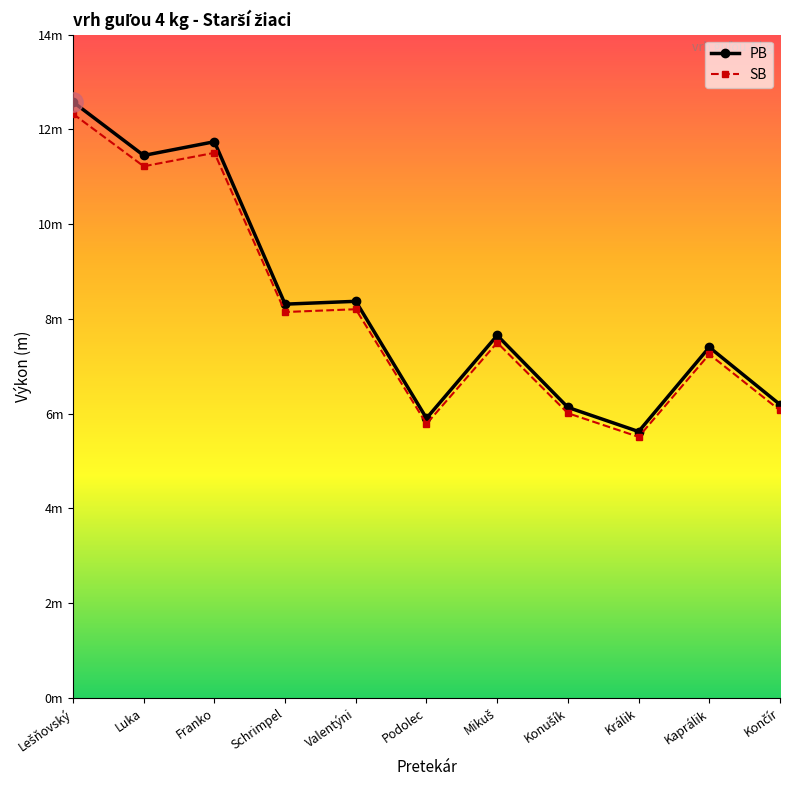

What are all the series names shown in the legend?

PB, SB